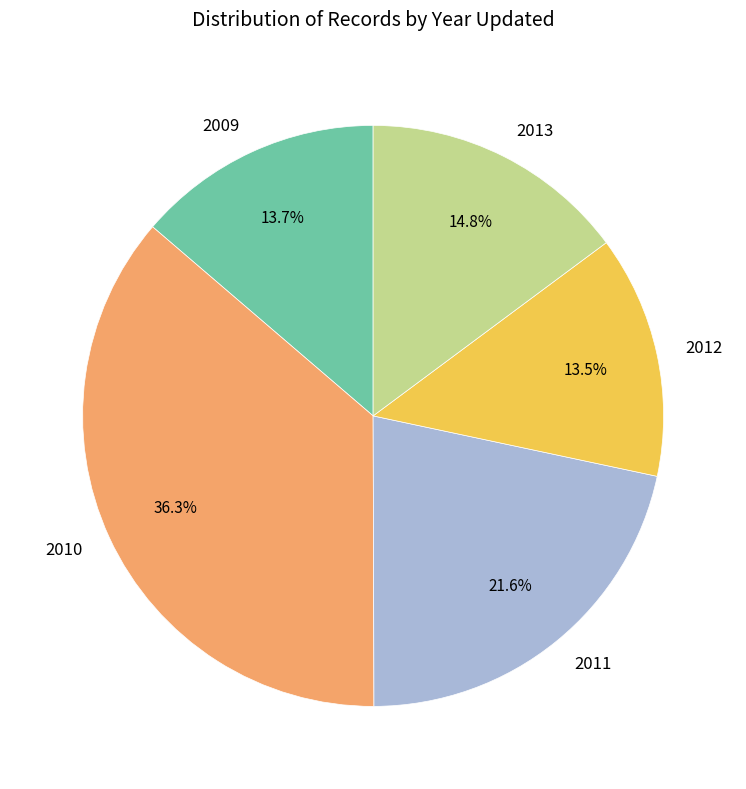

What is the total percentage of 2011 and 2012?

35.1%